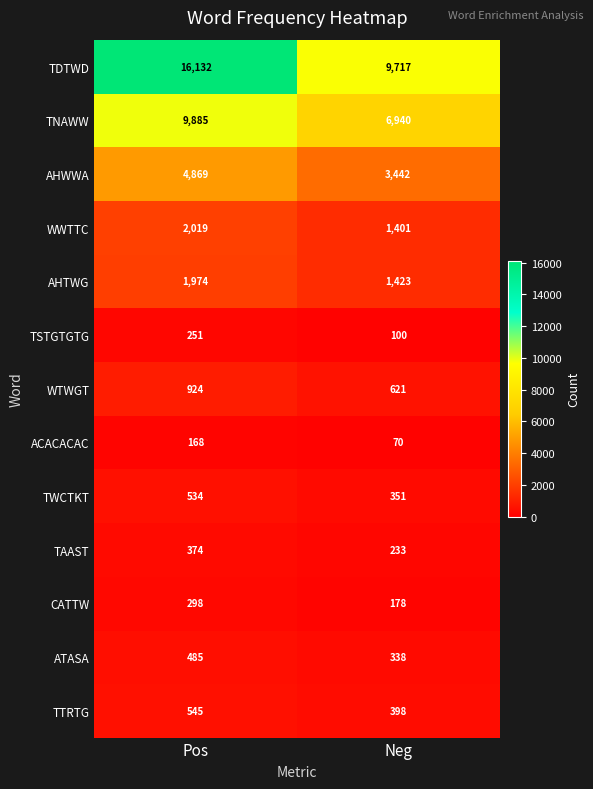

Read the TWCTKT value at Neg.

351